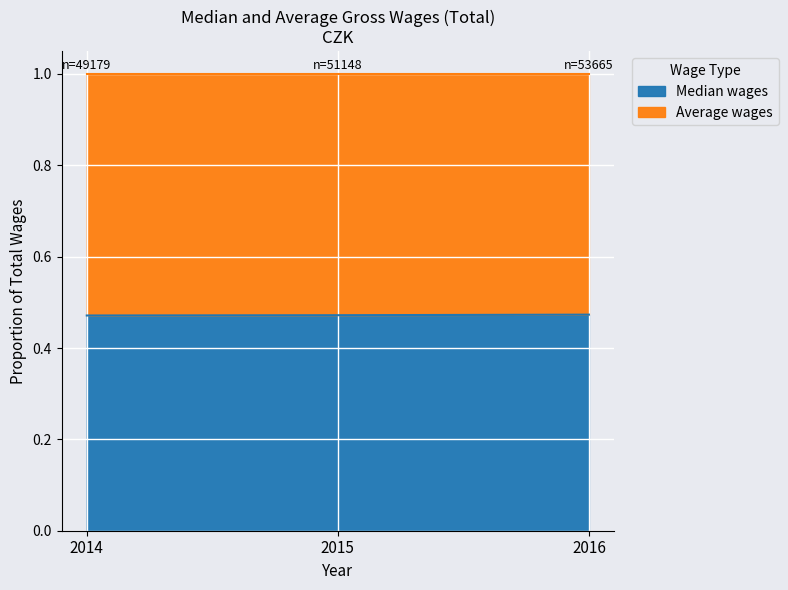

What is the sum of the values at 2014 and 2016?

0.9